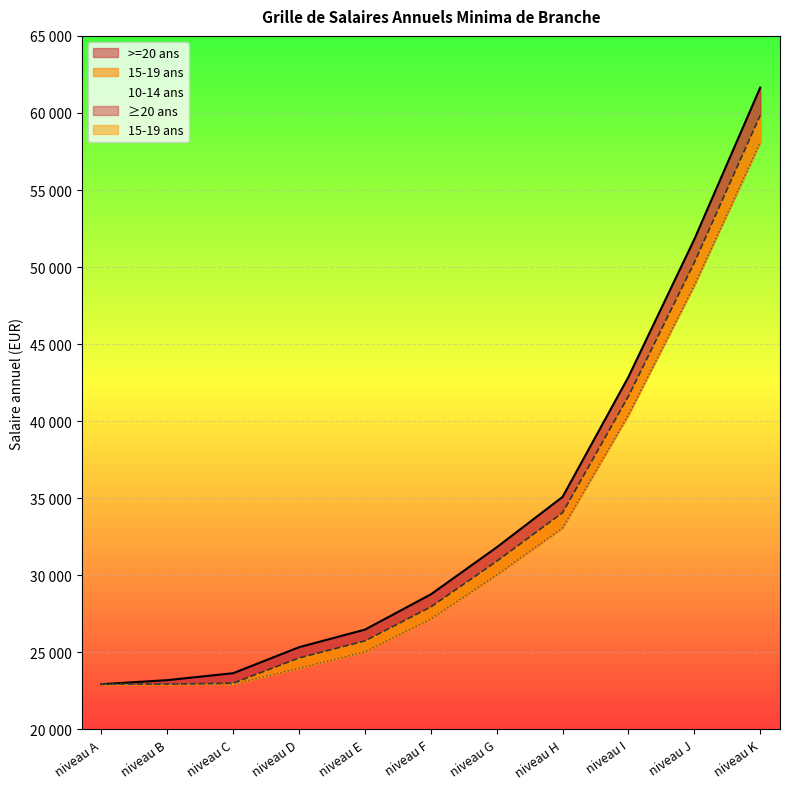

What is the value of the 15-19 ans point at the 4th from the left?

24640